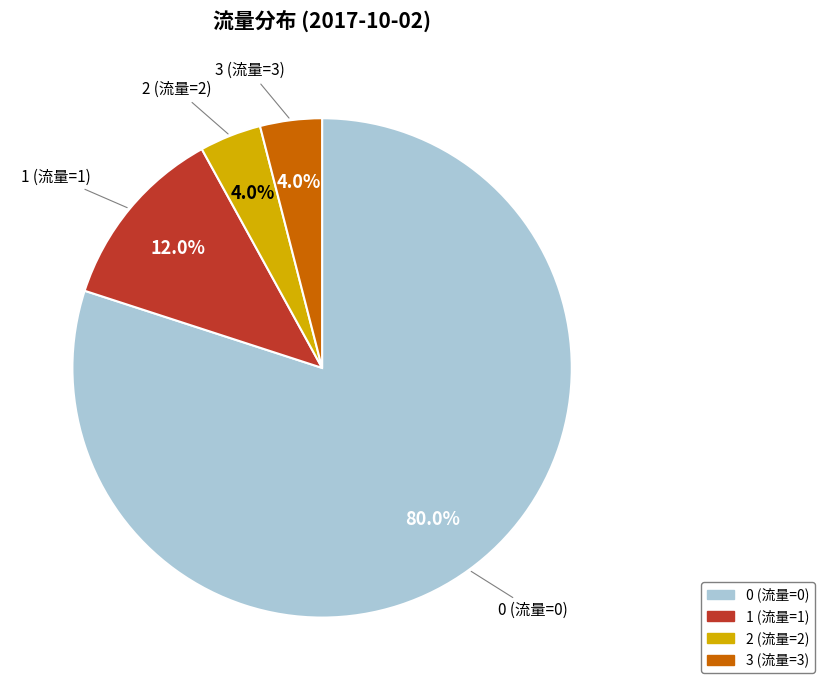

How many slices are in this pie chart?

4